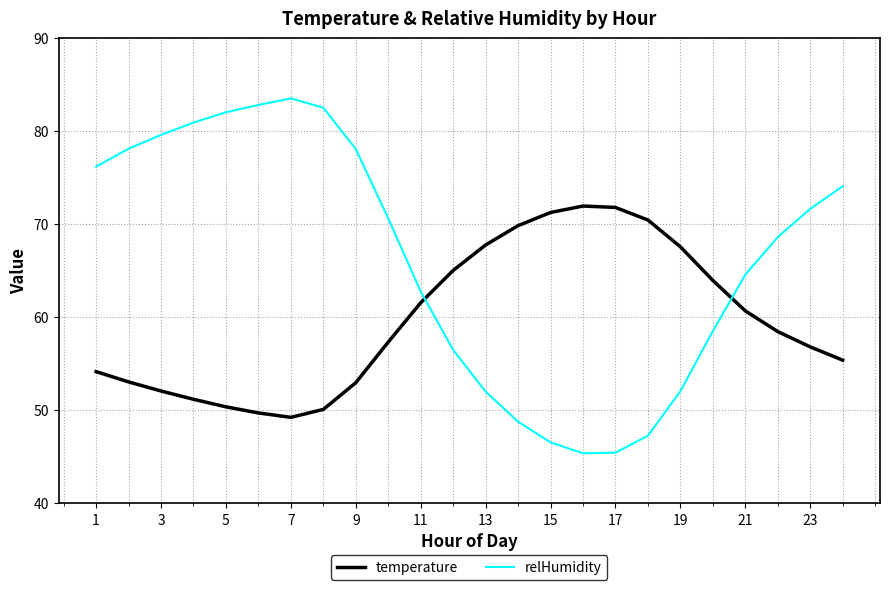

After their last crossing, which series has the higher values: relHumidity or temperature?

relHumidity